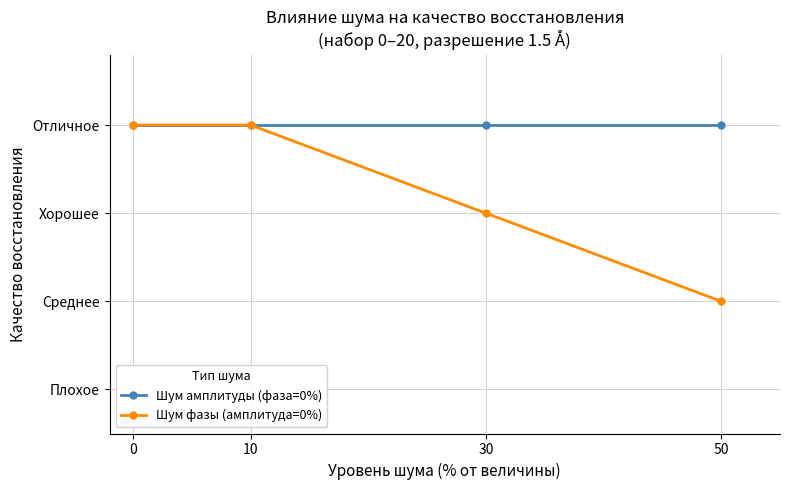

True or false: Шум амплитуды (фаза=0%) and Шум фазы (амплитуда=0%) intersect in this chart.

False